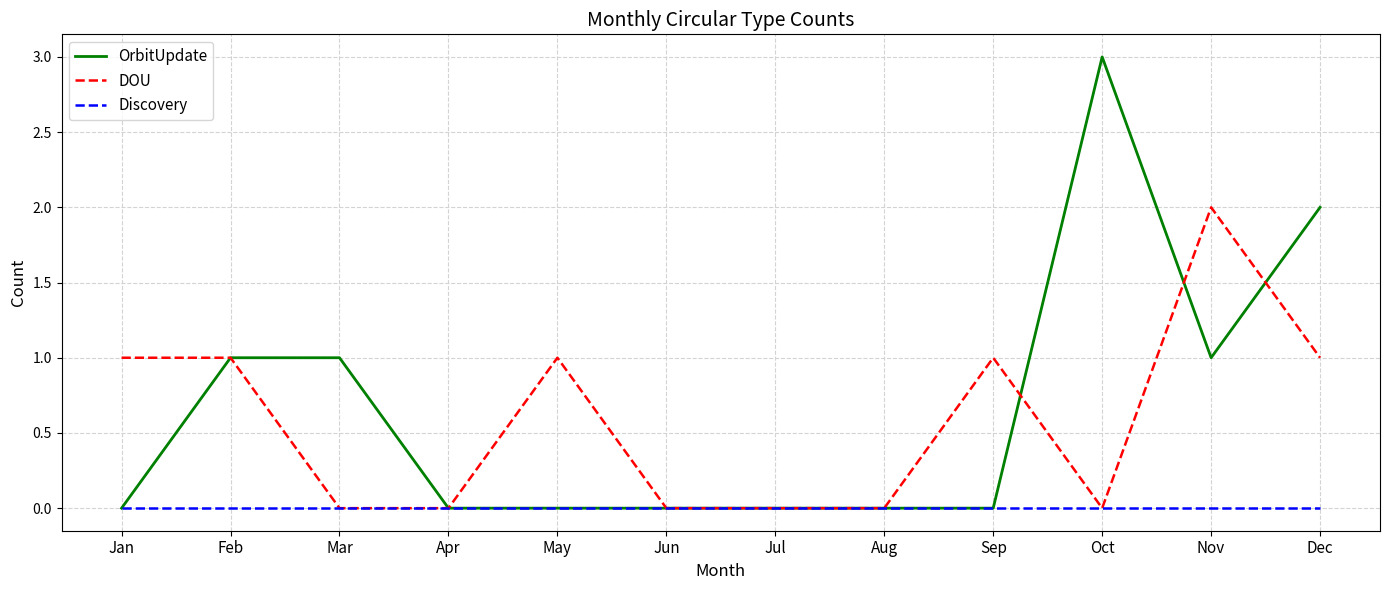

The value of OrbitUpdate at Jul is -2. True or false?

False